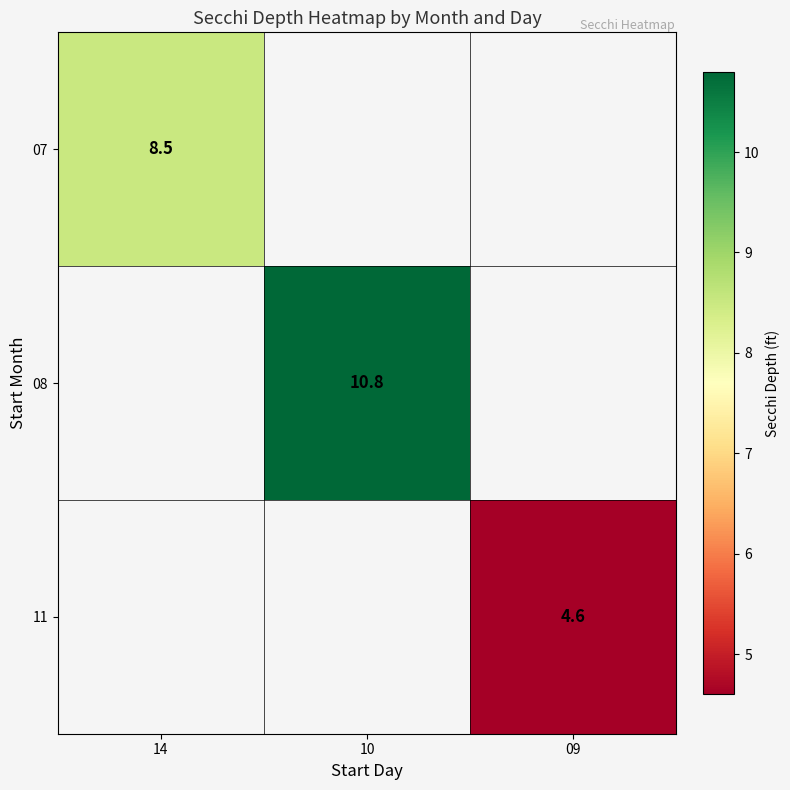

The 08 series shows 17.3 at 10. True or false?

False